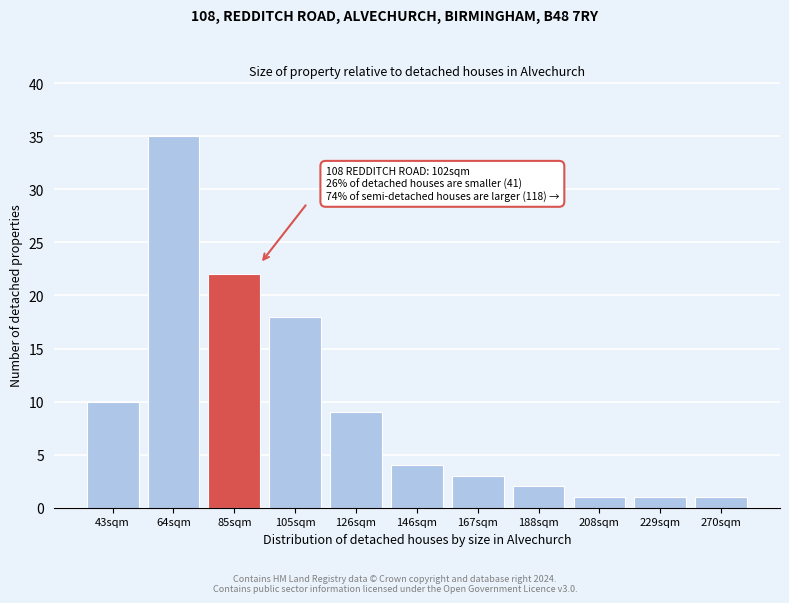

Reading right to left, what are all the values shown in this chart?

1	1	1	2	3	4	9	18	22	35	10